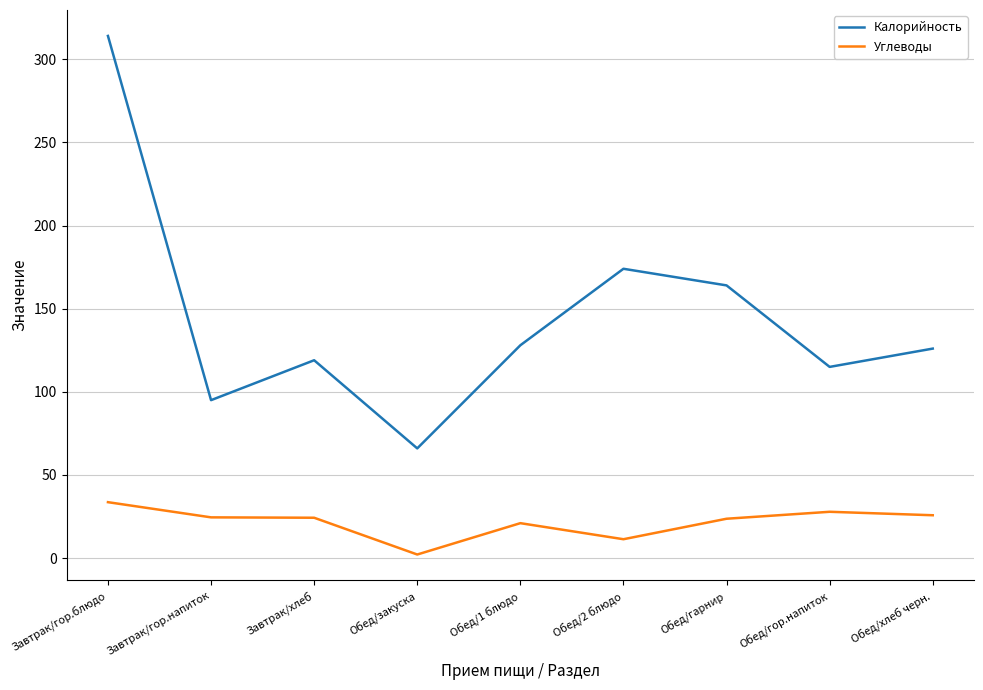

What are all the series names shown in the legend?

Калорийность, Углеводы